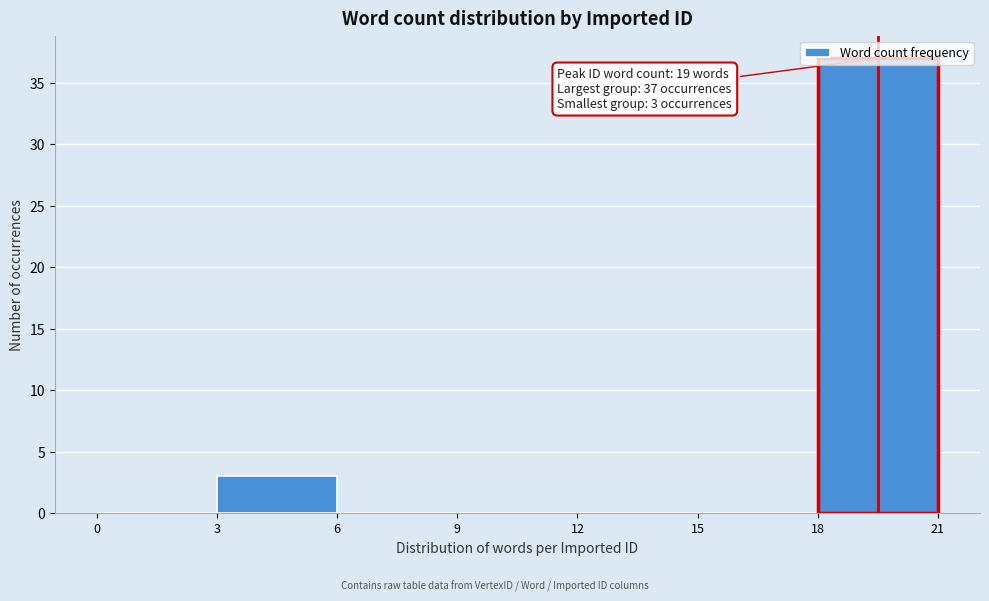

Over which range of the x-axis is the bar tallest?

18 to 21